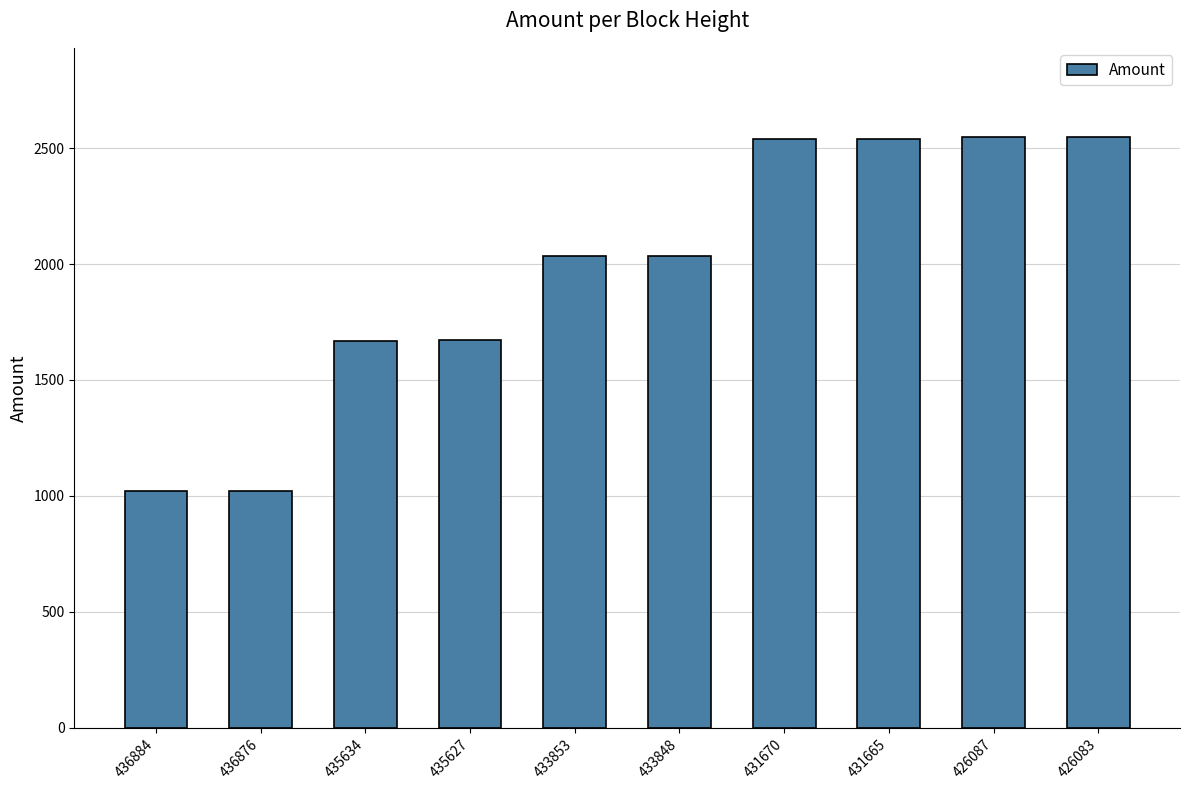

The chart shows a value of 501 at 435634. True or false?

False